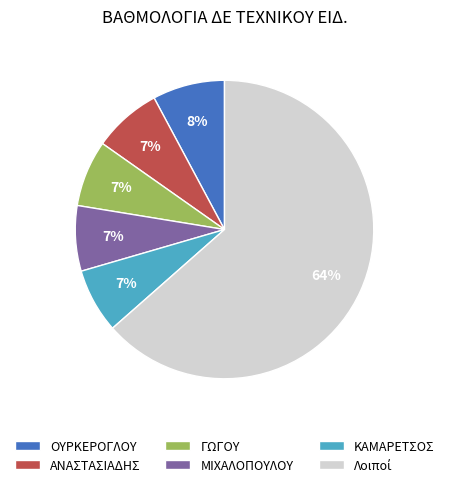

Between ΟΥΡΚΕΡΟΓΛΟΥ and ΜΙΧΑΛΟΠΟΥΛΟΥ, which is larger?

ΟΥΡΚΕΡΟΓΛΟΥ